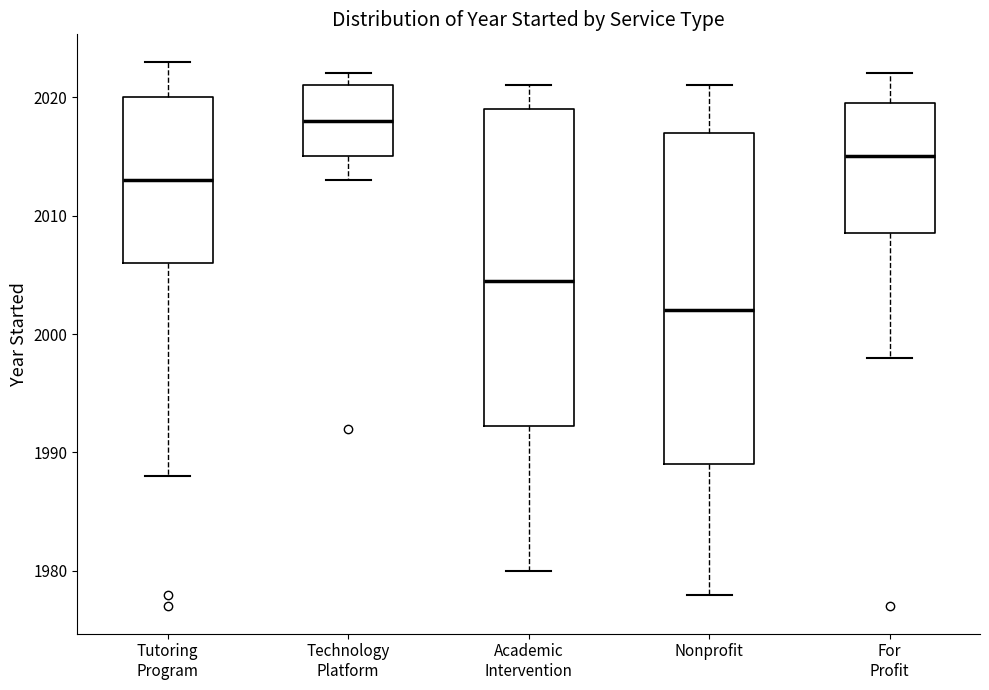

Where does the lower whisker of the box for Tutoring Program end on the y-axis? The values are not printed on the chart, so give them approximately, as read against the axis.

1988